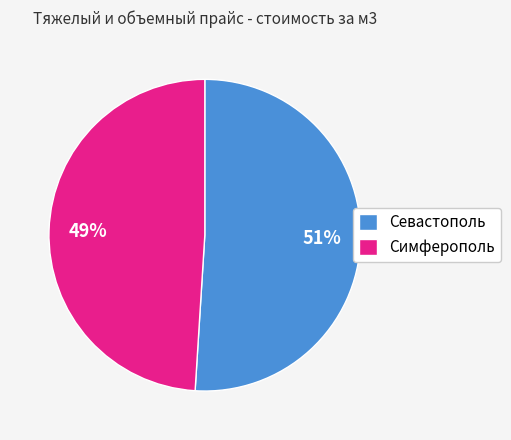

To the nearest percent, what is the difference between the Севастополь and Симферополь slice percentages?

2%